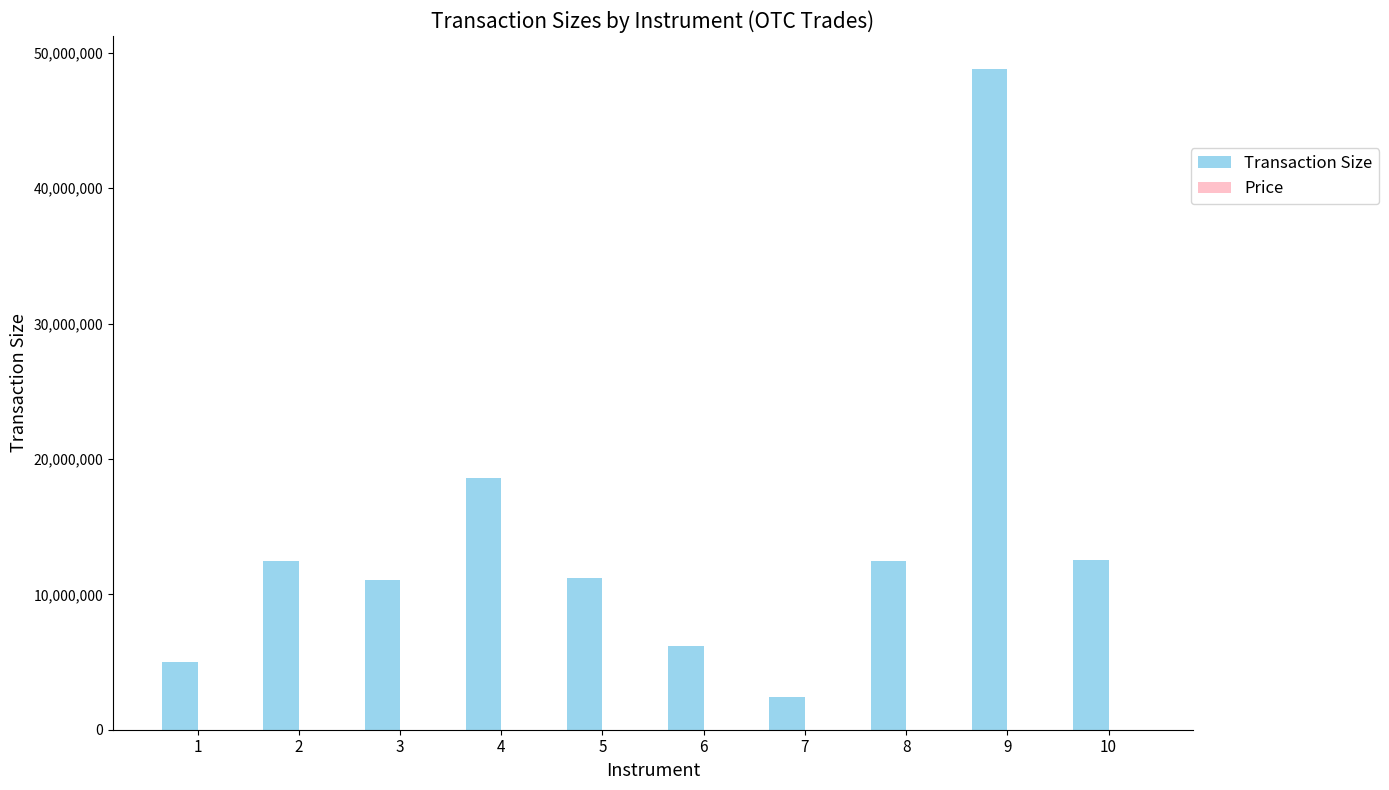

What is the spread (max minus min) of values at 8?

12448648.2